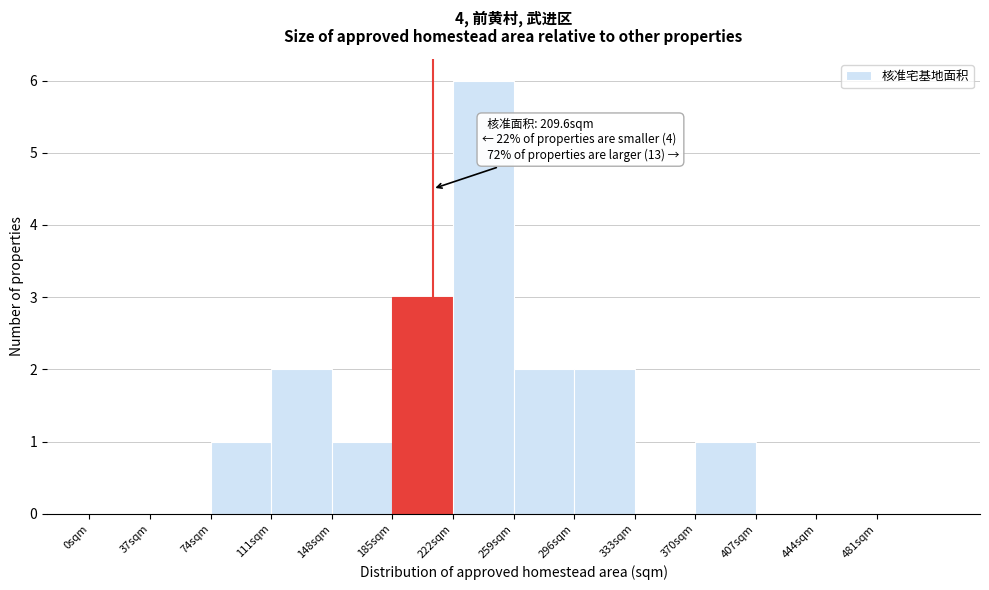

Which range on the x-axis has the tallest bar?

222 to 259